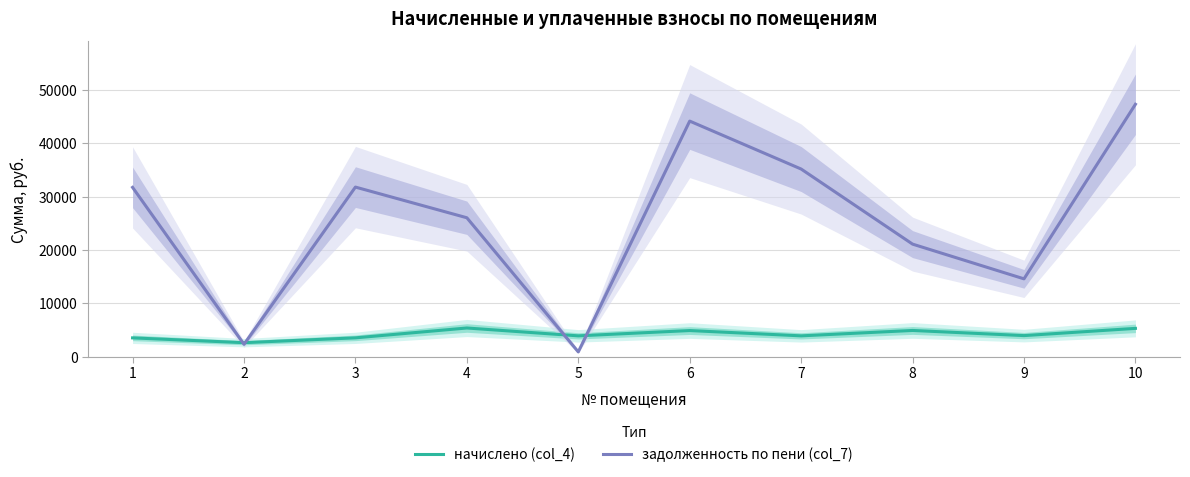

The value of начислено (col_4) at 5 is 3890.2. True or false?

True